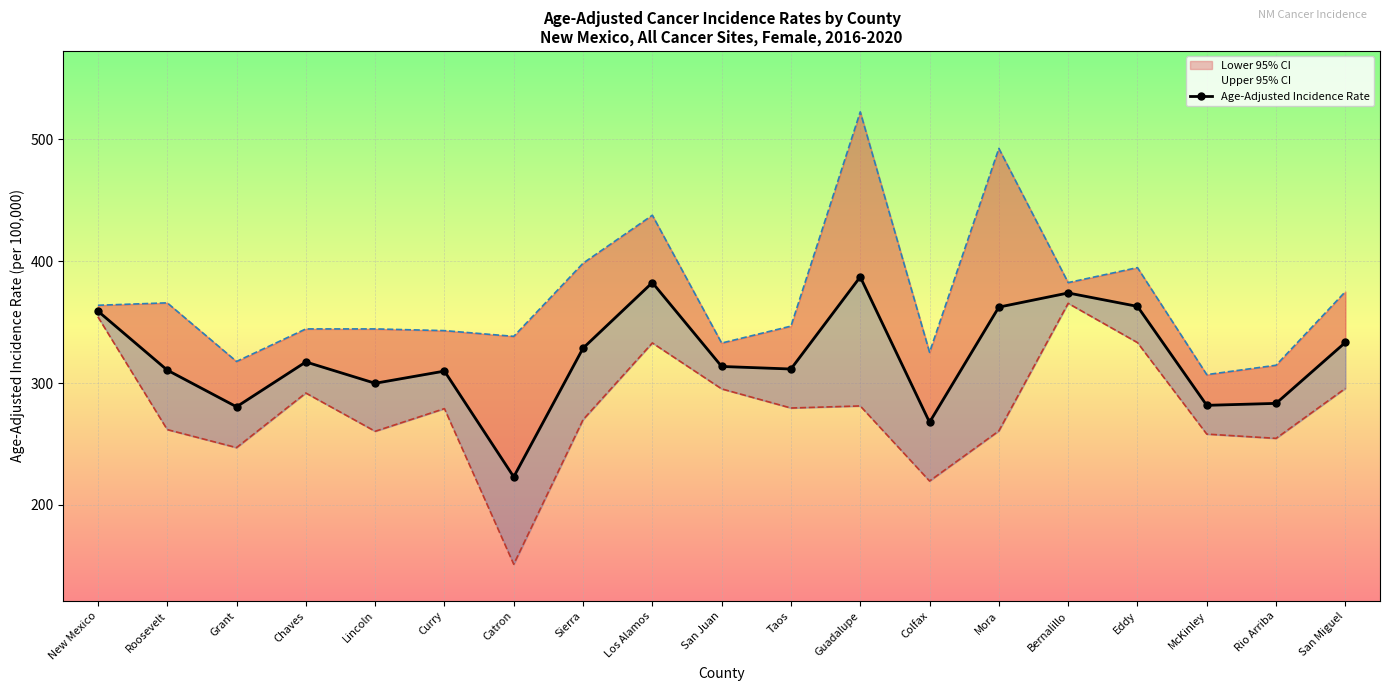

True or false: Lower 95% CI has a value of 261.8 at Roosevelt.

True